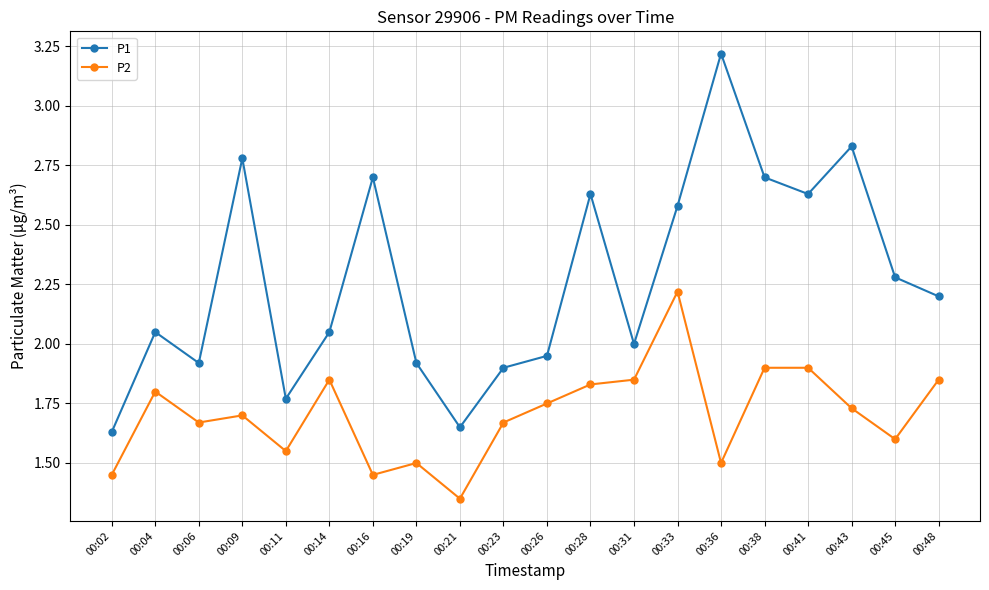

At which label does P2 reach its peak?

00:33